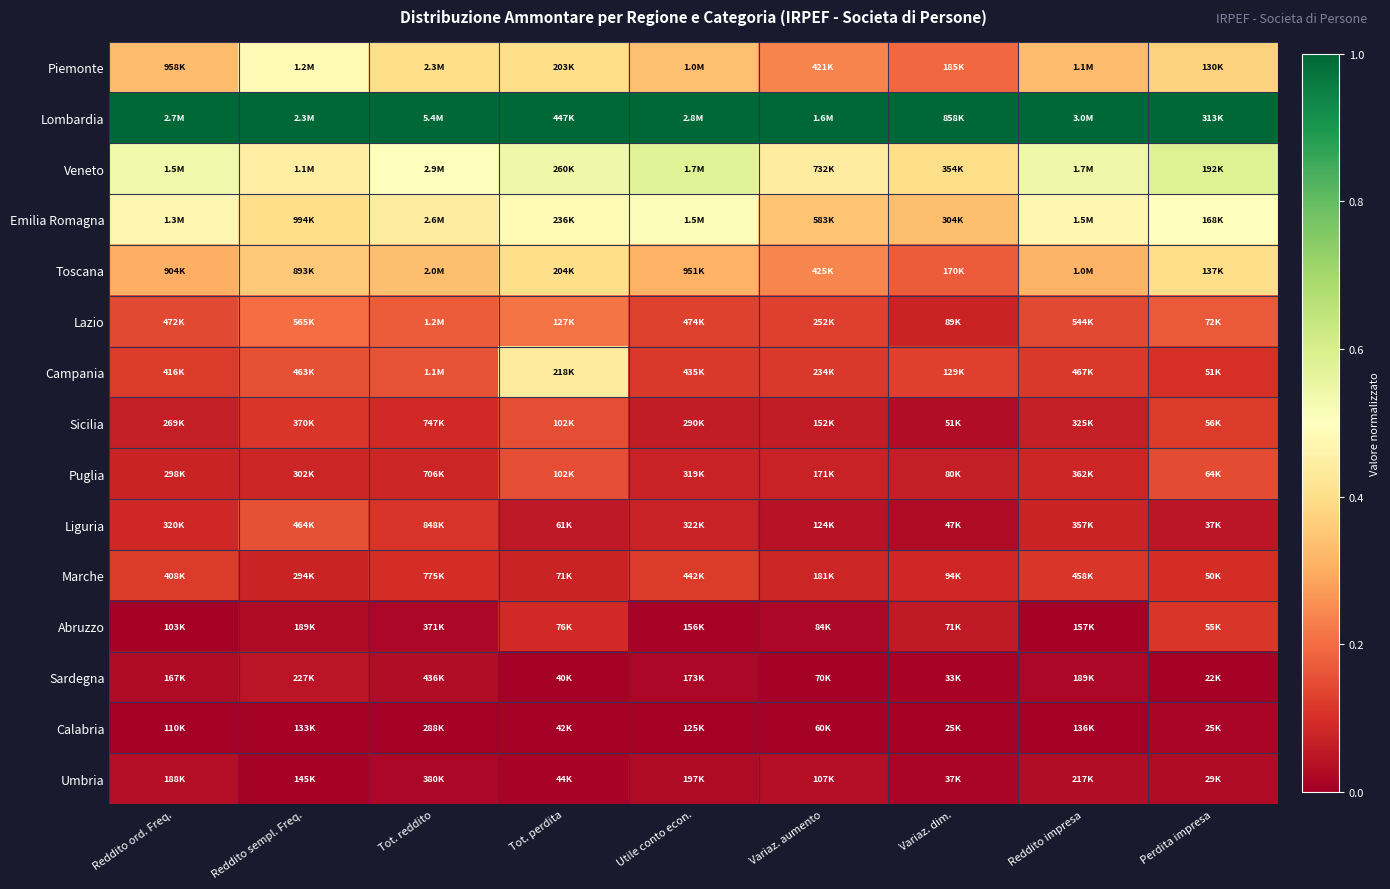

Reading left to right, what are all the values shown in this chart?

Piemonte: Reddito ord. Freq.=0.3	Reddito sempl. Freq.=0.5	Tot. reddito=0.4	Tot. perdita=0.4	Utile conto econ.=0.3	Variaz. aumento=0.2	Variaz. dim.=0.2	Reddito impresa=0.3	Perdita impresa=0.4
Lombardia: Reddito ord. Freq.=1.0	Reddito sempl. Freq.=1.0	Tot. reddito=1.0	Tot. perdita=1.0	Utile conto econ.=1.0	Variaz. aumento=1.0	Variaz. dim.=1.0	Reddito impresa=1.0	Perdita impresa=1.0
Veneto: Reddito ord. Freq.=0.5	Reddito sempl. Freq.=0.4	Tot. reddito=0.5	Tot. perdita=0.5	Utile conto econ.=0.6	Variaz. aumento=0.4	Variaz. dim.=0.4	Reddito impresa=0.5	Perdita impresa=0.6
Emilia Romagna: Reddito ord. Freq.=0.5	Reddito sempl. Freq.=0.4	Tot. reddito=0.4	Tot. perdita=0.5	Utile conto econ.=0.5	Variaz. aumento=0.3	Variaz. dim.=0.3	Reddito impresa=0.5	Perdita impresa=0.5
Toscana: Reddito ord. Freq.=0.3	Reddito sempl. Freq.=0.4	Tot. reddito=0.3	Tot. perdita=0.4	Utile conto econ.=0.3	Variaz. aumento=0.2	Variaz. dim.=0.2	Reddito impresa=0.3	Perdita impresa=0.4
Lazio: Reddito ord. Freq.=0.1	Reddito sempl. Freq.=0.2	Tot. reddito=0.2	Tot. perdita=0.2	Utile conto econ.=0.1	Variaz. aumento=0.1	Variaz. dim.=0.1	Reddito impresa=0.1	Perdita impresa=0.2
Campania: Reddito ord. Freq.=0.1	Reddito sempl. Freq.=0.2	Tot. reddito=0.2	Tot. perdita=0.4	Utile conto econ.=0.1	Variaz. aumento=0.1	Variaz. dim.=0.1	Reddito impresa=0.1	Perdita impresa=0.1
Sicilia: Reddito ord. Freq.=0.1	Reddito sempl. Freq.=0.1	Tot. reddito=0.1	Tot. perdita=0.2	Utile conto econ.=0.1	Variaz. aumento=0.1	Variaz. dim.=0.0	Reddito impresa=0.1	Perdita impresa=0.1
Puglia: Reddito ord. Freq.=0.1	Reddito sempl. Freq.=0.1	Tot. reddito=0.1	Tot. perdita=0.2	Utile conto econ.=0.1	Variaz. aumento=0.1	Variaz. dim.=0.1	Reddito impresa=0.1	Perdita impresa=0.1
Liguria: Reddito ord. Freq.=0.1	Reddito sempl. Freq.=0.2	Tot. reddito=0.1	Tot. perdita=0.1	Utile conto econ.=0.1	Variaz. aumento=0.0	Variaz. dim.=0.0	Reddito impresa=0.1	Perdita impresa=0.1
Marche: Reddito ord. Freq.=0.1	Reddito sempl. Freq.=0.1	Tot. reddito=0.1	Tot. perdita=0.1	Utile conto econ.=0.1	Variaz. aumento=0.1	Variaz. dim.=0.1	Reddito impresa=0.1	Perdita impresa=0.1
Abruzzo: Reddito ord. Freq.=0.0	Reddito sempl. Freq.=0.0	Tot. reddito=0.0	Tot. perdita=0.1	Utile conto econ.=0.0	Variaz. aumento=0.0	Variaz. dim.=0.1	Reddito impresa=0.0	Perdita impresa=0.1
Sardegna: Reddito ord. Freq.=0.0	Reddito sempl. Freq.=0.0	Tot. reddito=0.0	Tot. perdita=0.0	Utile conto econ.=0.0	Variaz. aumento=0.0	Variaz. dim.=0.0	Reddito impresa=0.0	Perdita impresa=0.0
Calabria: Reddito ord. Freq.=0.0	Reddito sempl. Freq.=0.0	Tot. reddito=0.0	Tot. perdita=0.0	Utile conto econ.=0.0	Variaz. aumento=0.0	Variaz. dim.=0.0	Reddito impresa=0.0	Perdita impresa=0.0
Umbria: Reddito ord. Freq.=0.0	Reddito sempl. Freq.=0.0	Tot. reddito=0.0	Tot. perdita=0.0	Utile conto econ.=0.0	Variaz. aumento=0.0	Variaz. dim.=0.0	Reddito impresa=0.0	Perdita impresa=0.0